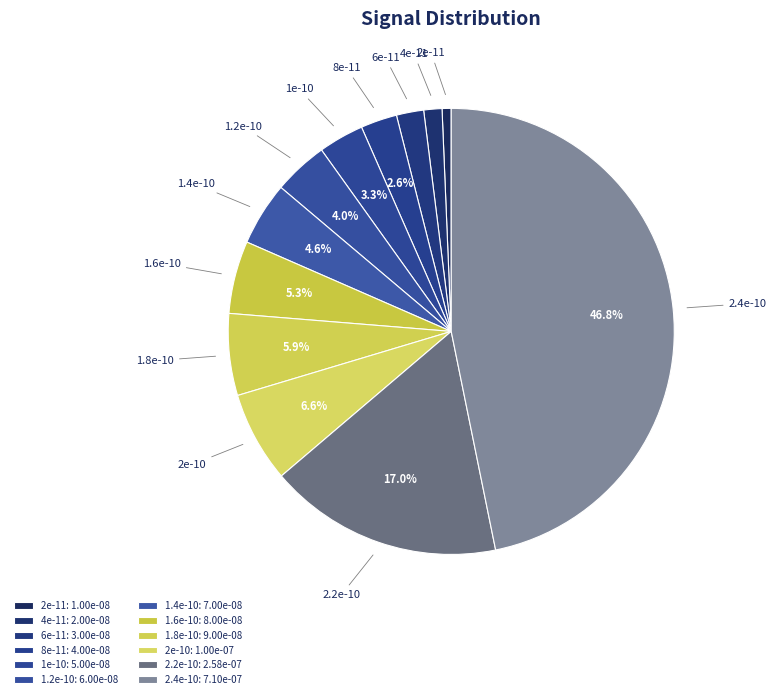

To the nearest percent, what percentage of the pie is 1.8e-10?

6%